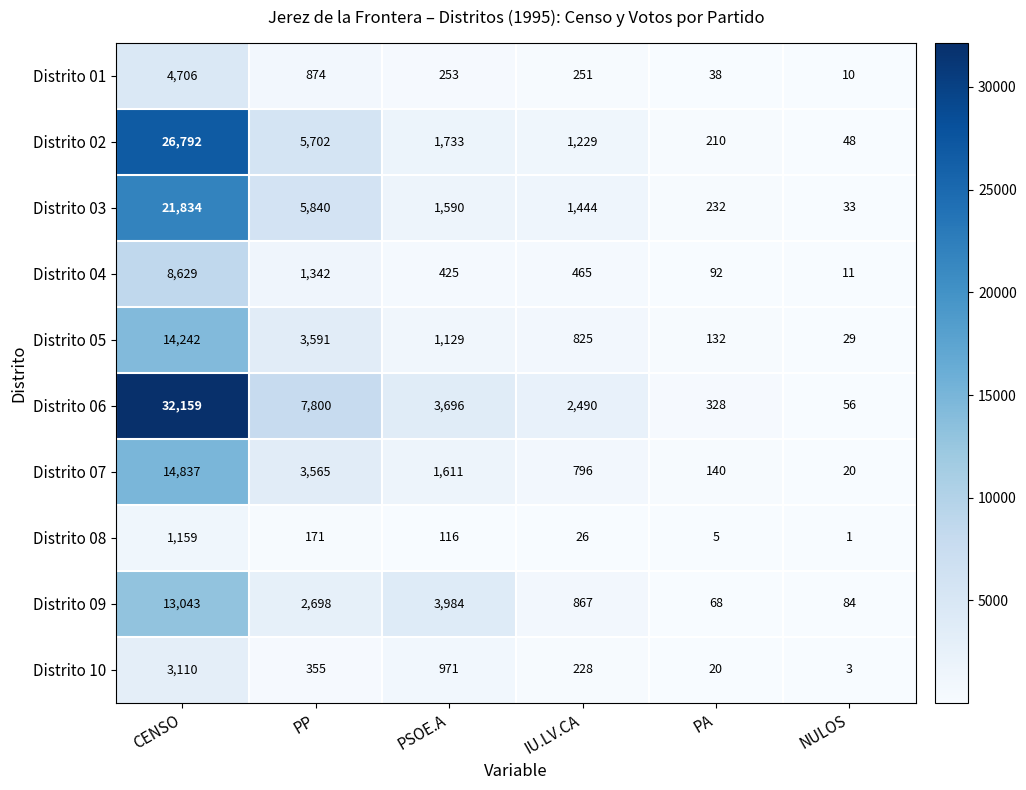

What is the spread (max minus min) of values at NULOS?

83